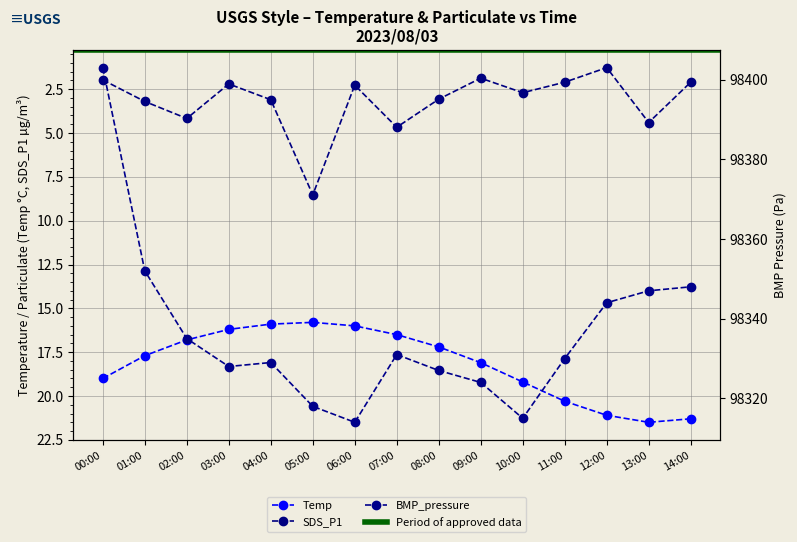

Which series changed the most between 00:00 and 06:00?

BMP_pressure